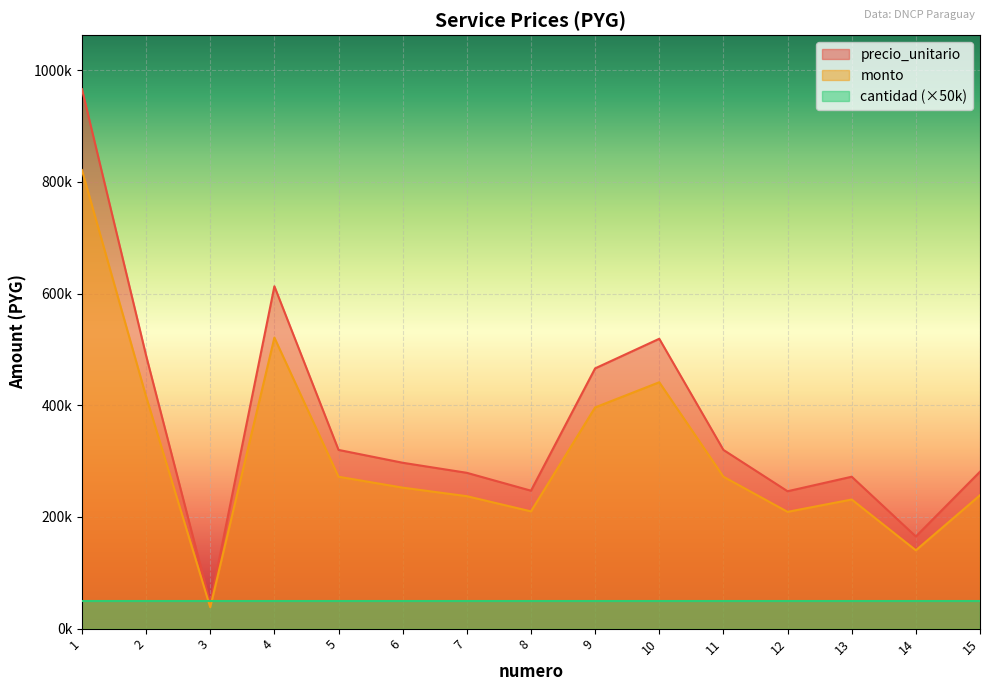

What is the approximate value of monto at 11, to the nearest 50?

272000